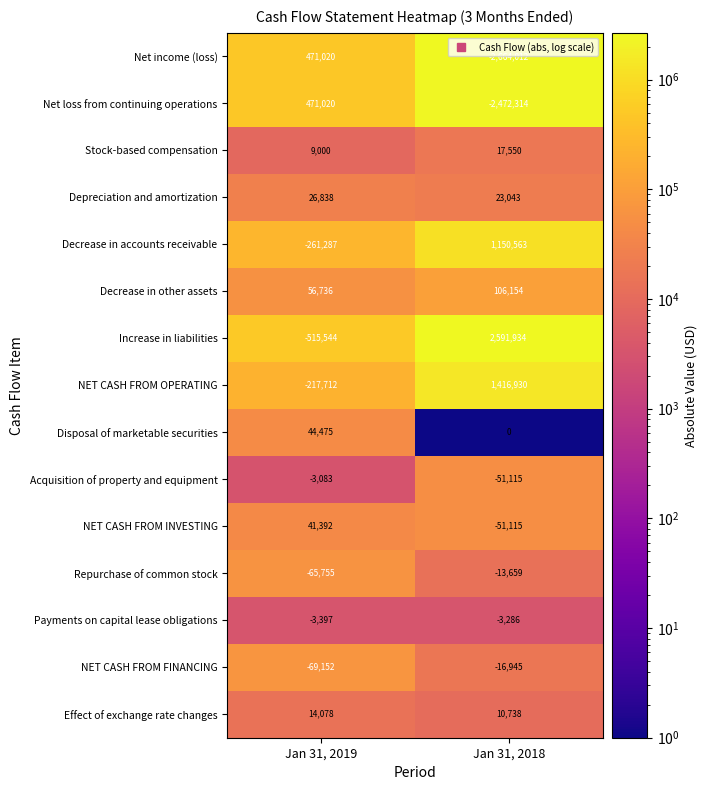

What is the difference between the Repurchase of common stock values at Jan 31, 2018 and Jan 31, 2019?

52096